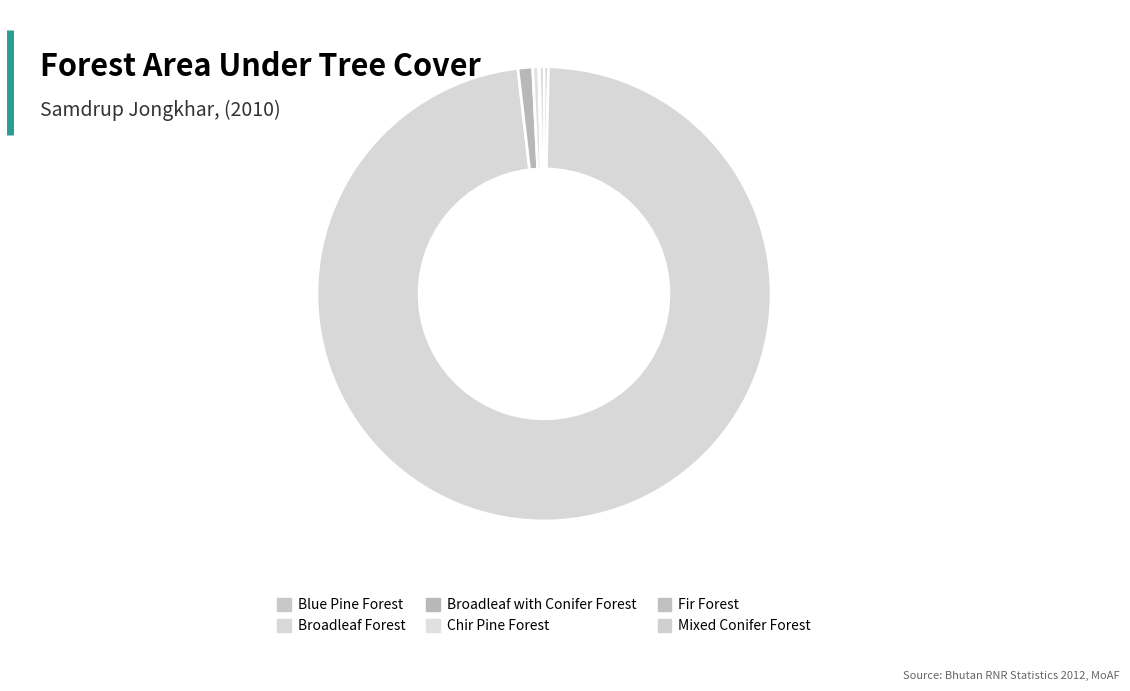

To the nearest percent, what percentage of the pie is Broadleaf with Conifer Forest?

1%